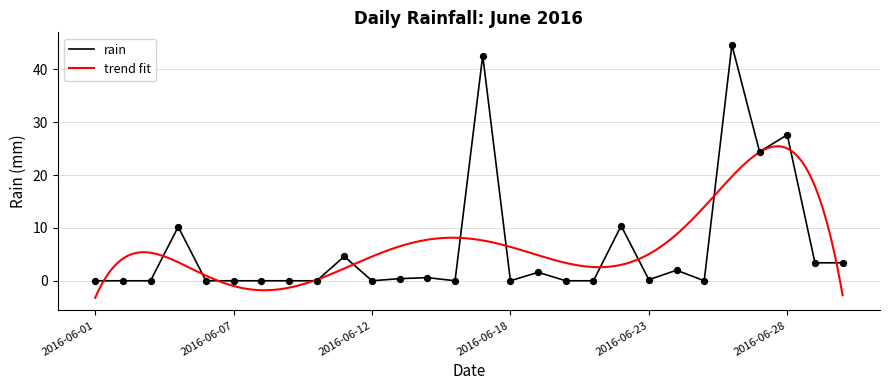

What is the change in value from 2016-06-27 to 2016-06-29?

-21.0